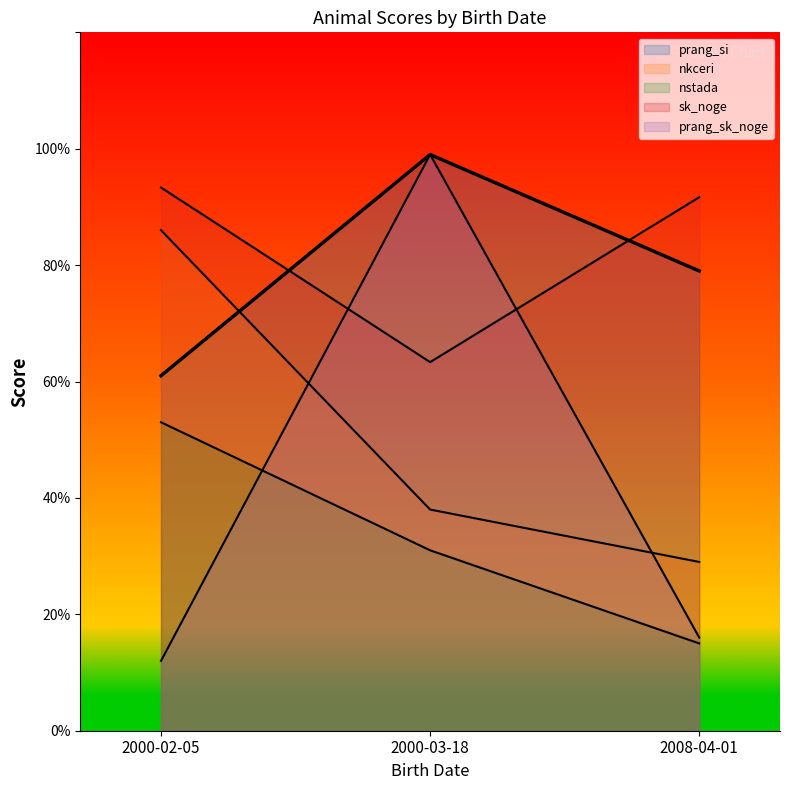

The prang_sk_noge series shows 99.0 at 2000-03-18. True or false?

True